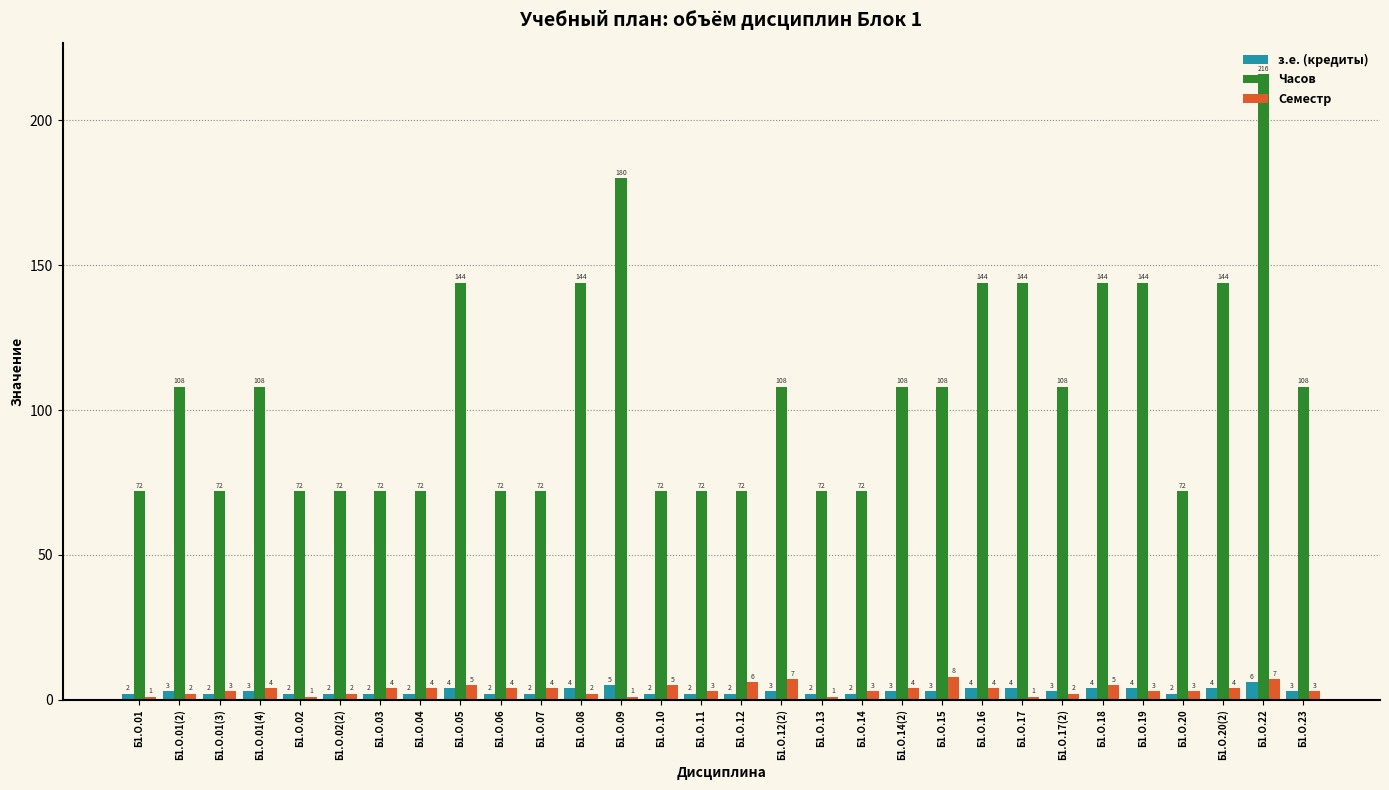

Are the bars horizontal?

No